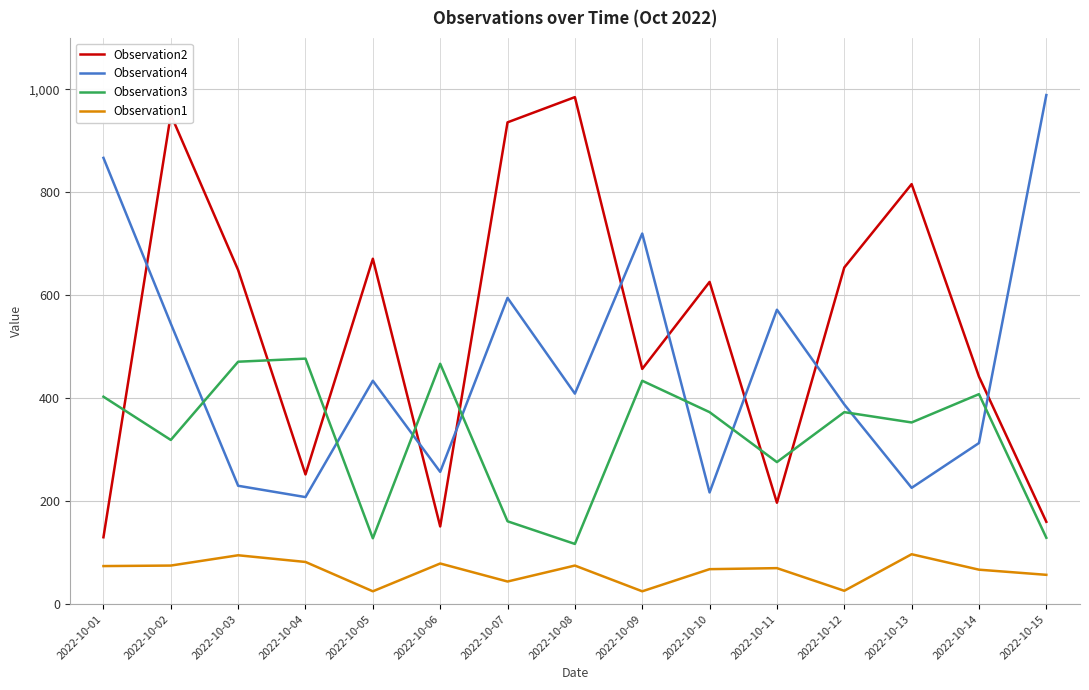

Count the number of categories in the chart.

15